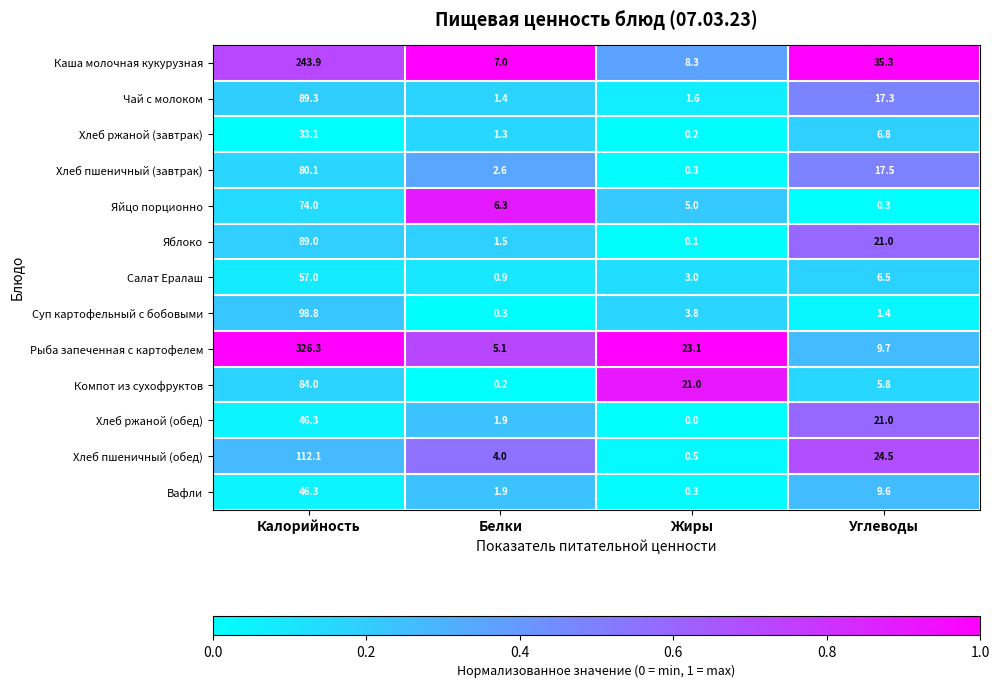

What is the spread (max minus min) of values at Белки?

6.8